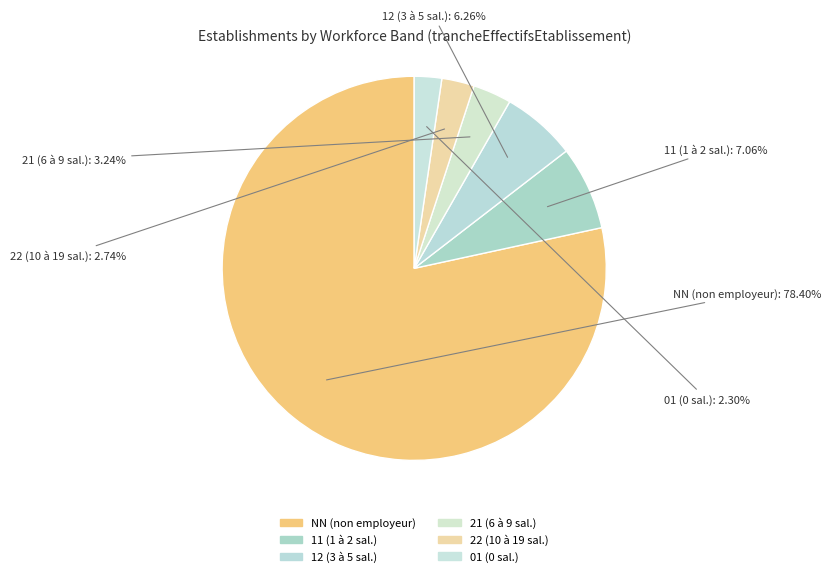

To the nearest percent, what percentage of the pie is NN?

78%